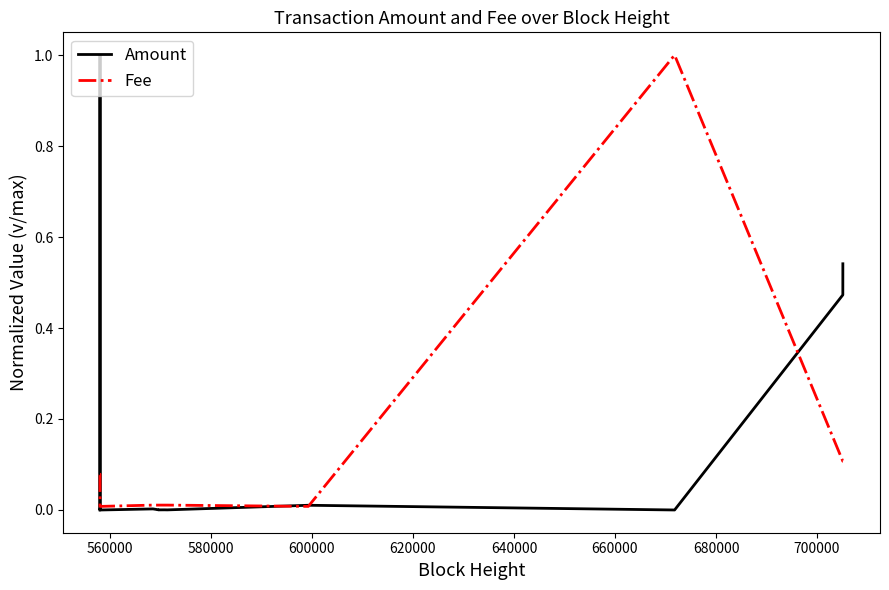

How many times do Fee and Amount cross each other?

5